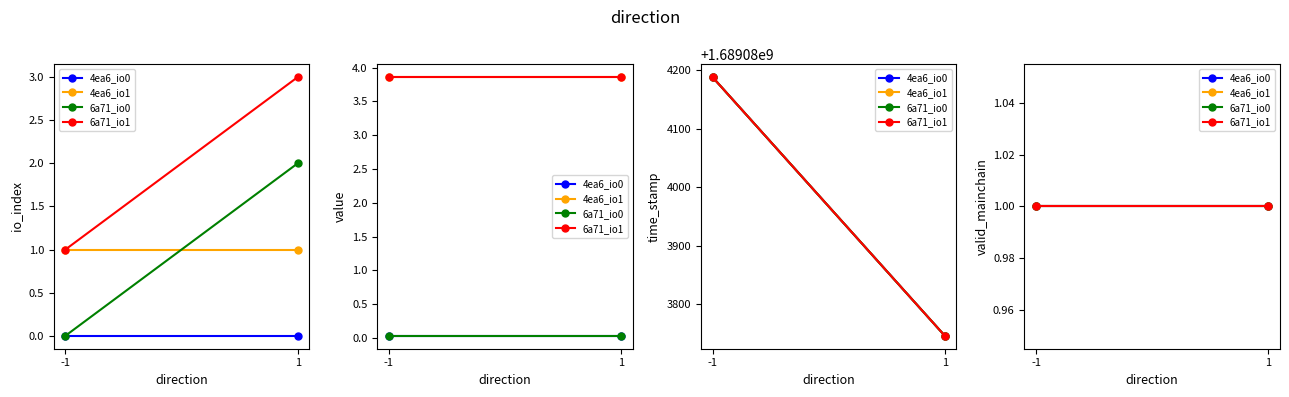

True or false: time_stamp and io_index intersect in this chart.

False